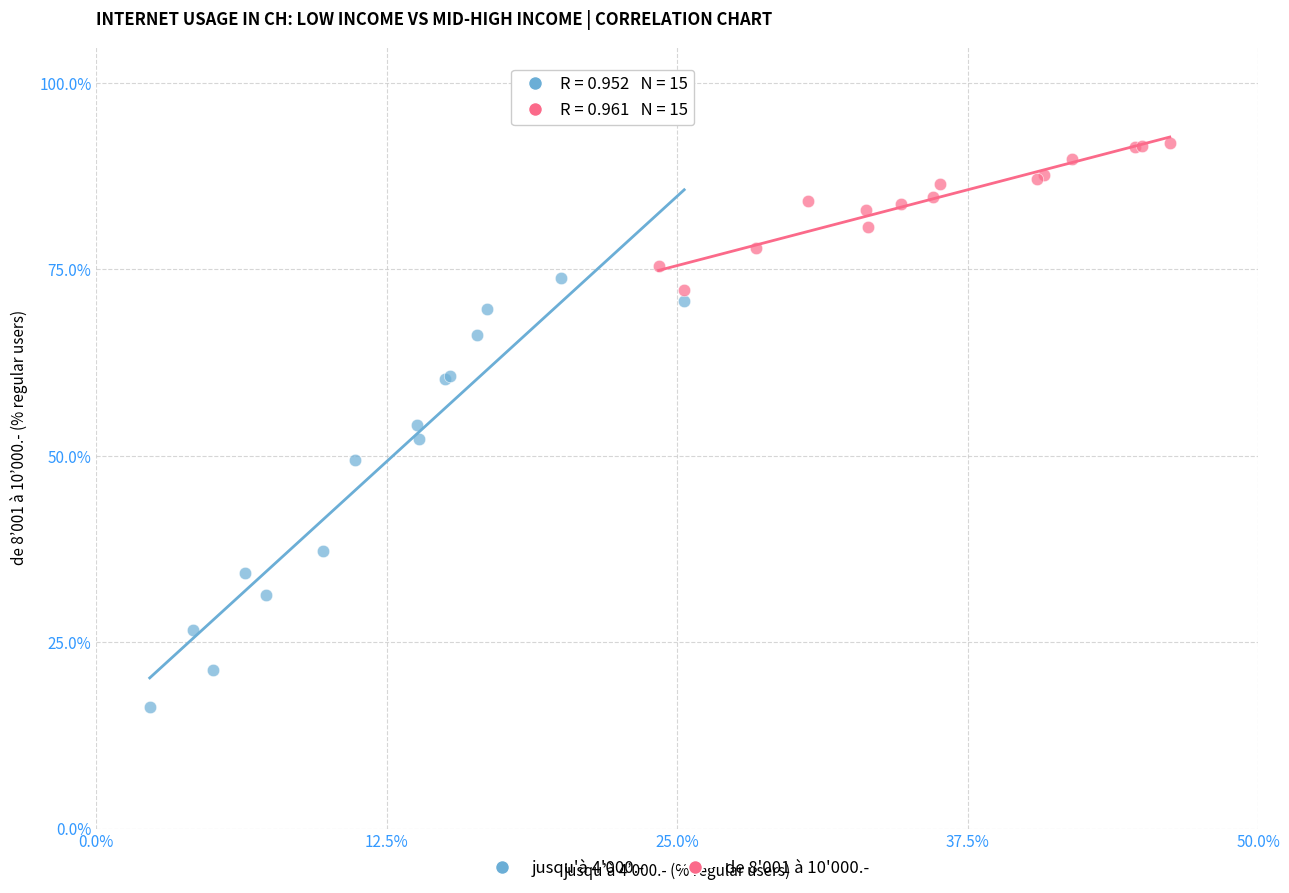

Which series contains the highest Y value?

de 8'001 à 10'000.-